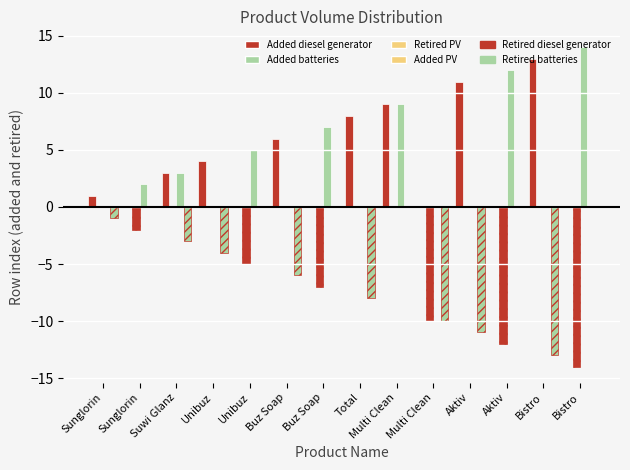

The Retired diesel generator series shows -4 at Bistro. True or false?

False